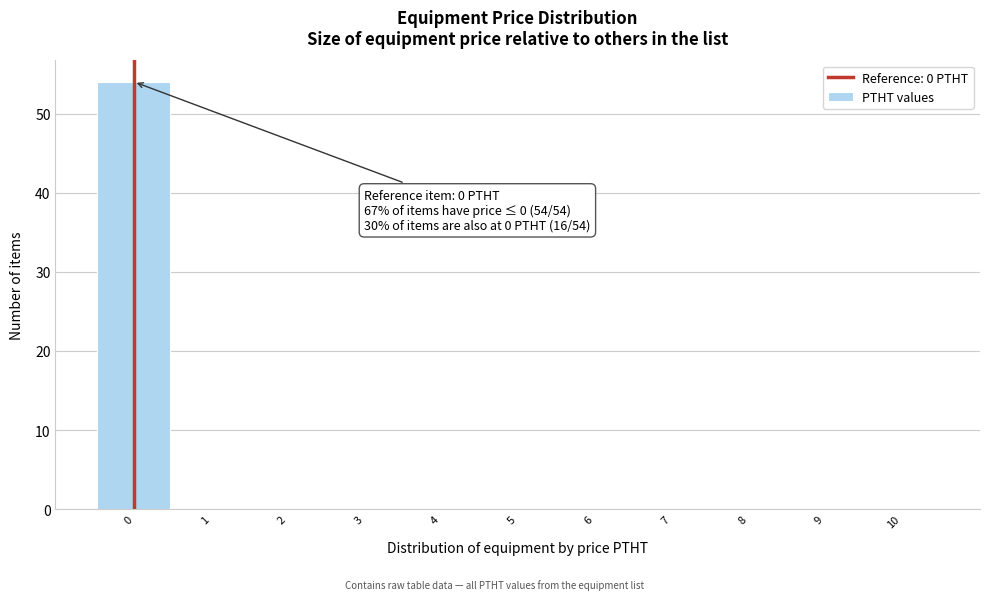

Which range on the x-axis has the tallest bar?

-0.5 to 0.5